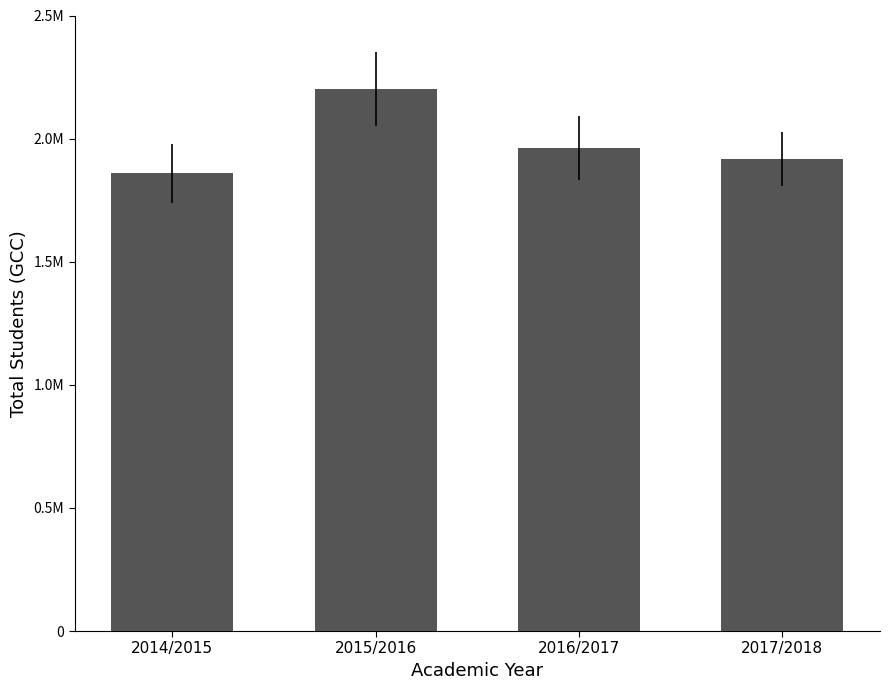

Is it true that the value at 2016/2017 is 1963838?

True